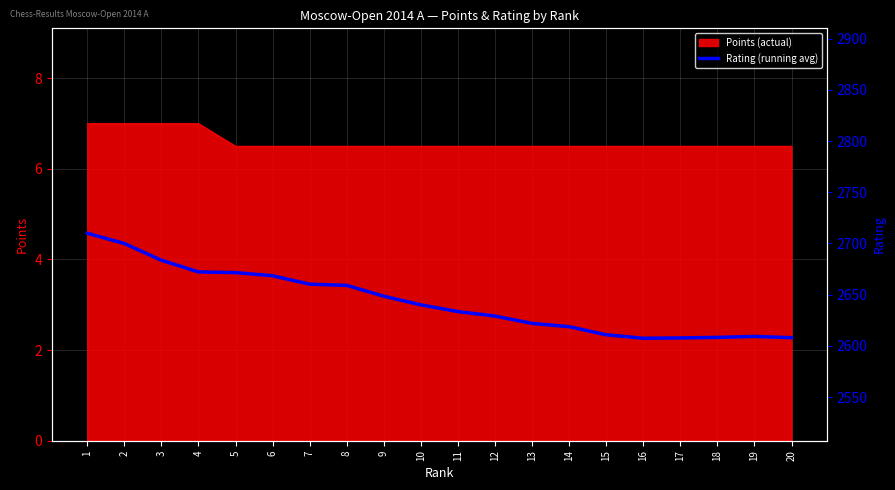

Reading left to right, list all the values displayed in this chart.

1=2710.0	2=2700.0	3=2683.7	4=2672.2	5=2671.6	6=2668.5	7=2660.3	8=2659.1	9=2648.6	10=2640.1	11=2633.5	12=2629.2	13=2622.0	14=2618.8	15=2610.9	16=2607.5	17=2607.8	18=2608.3	19=2609.3	20=2608.1